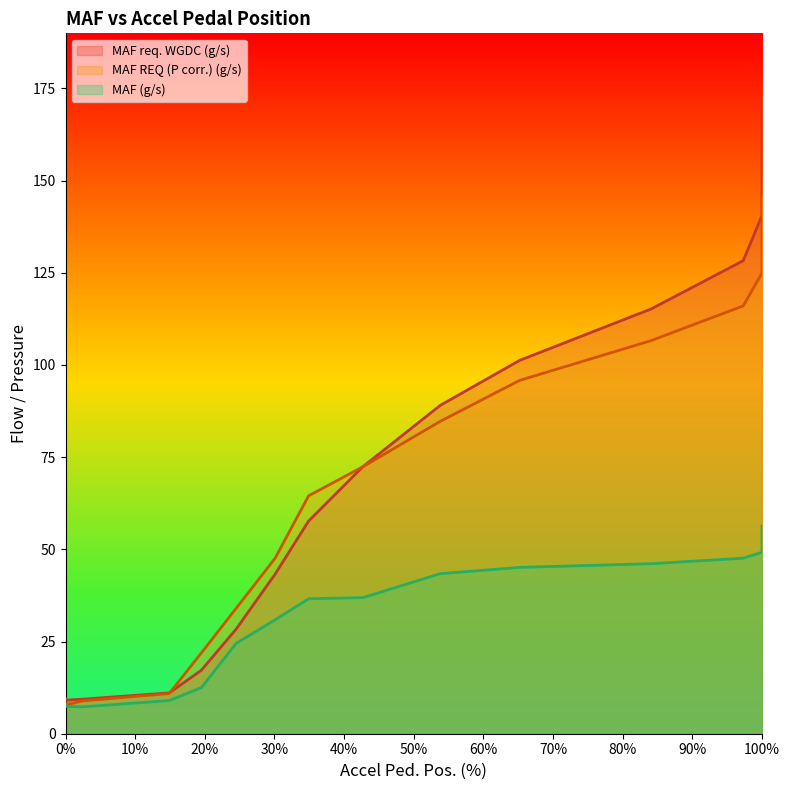

Rank the series by their average value, from lowest to highest.

MAF (g/s), MAF REQ (P corr.) (g/s), MAF req. WGDC (g/s)